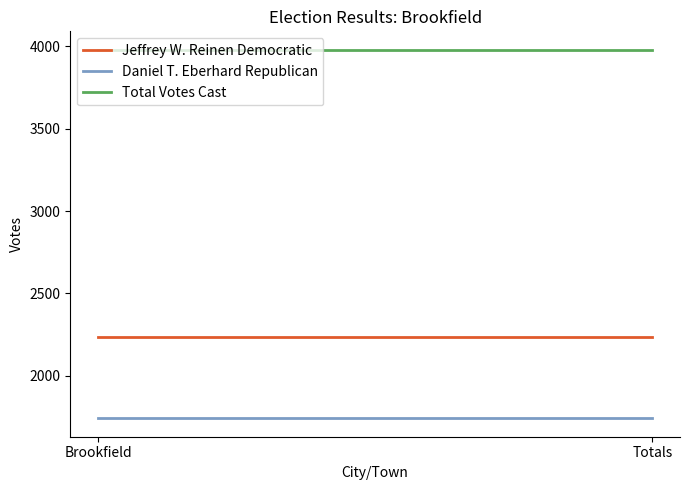

What is the total value across all series at Totals?

7960